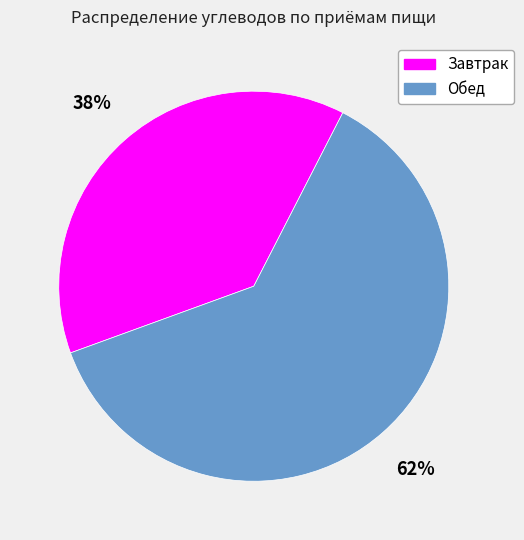

Rank the categories by value from highest to lowest.

Обед, Завтрак